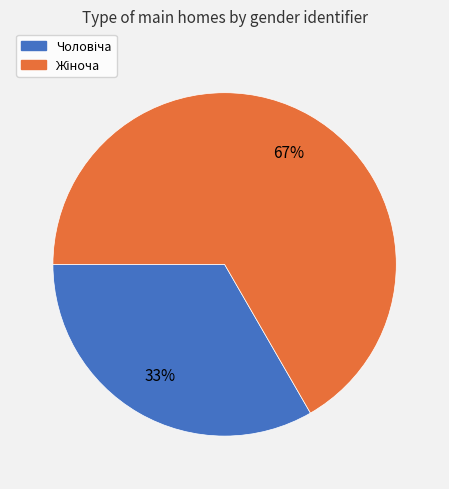

To the nearest percent, what is the average slice percentage?

50%